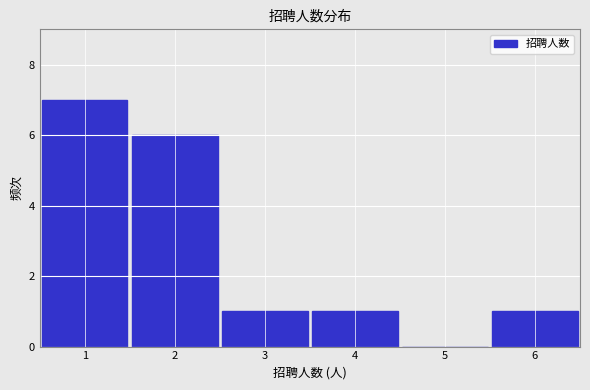

Reading left to right, list every bar in this chart as the range it spans on the x-axis followed by its height. The values are not printed on the chart, so give them approximately, as read against the axis.

0.5 to 1.5: 7
1.5 to 2.5: 6
2.5 to 3.5: 1
3.5 to 4.5: 1
4.5 to 5.5: 0
5.5 to 6.5: 1